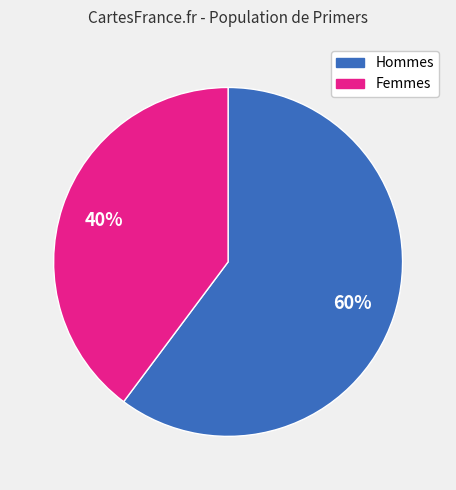

Is there a majority slice in this chart?

Yes